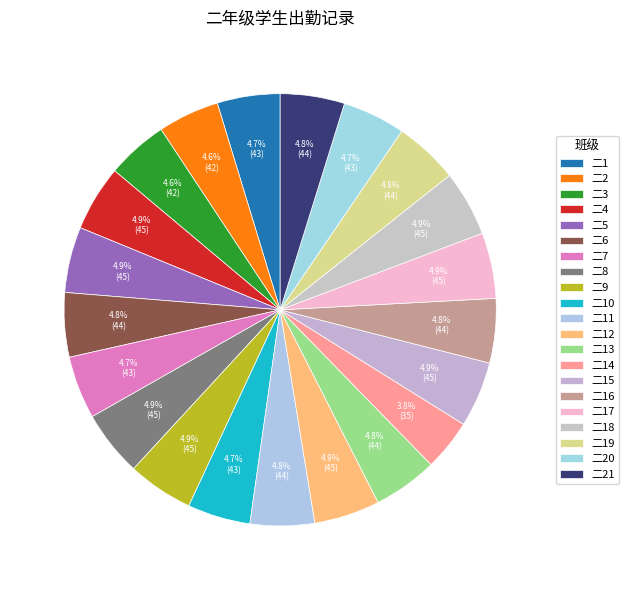

How many segments does this pie chart have?

21